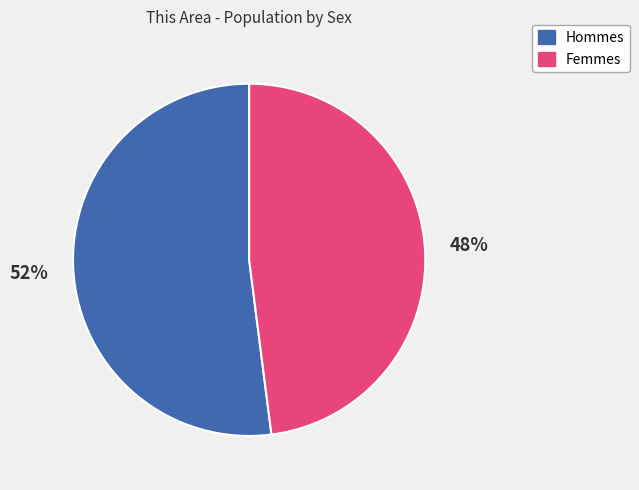

Is there a majority slice in this chart?

Yes